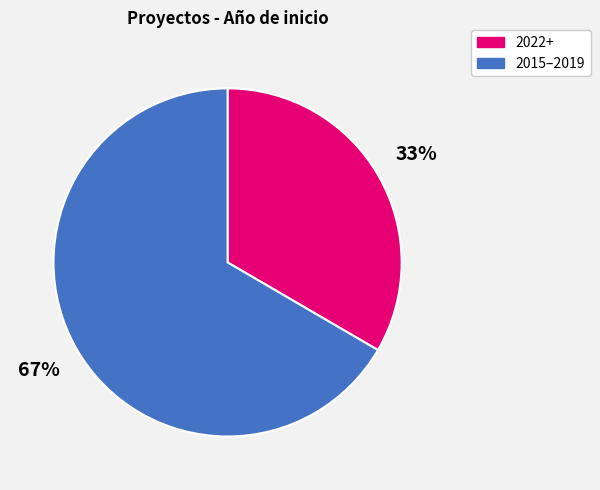

Count the number of slices in the pie.

2